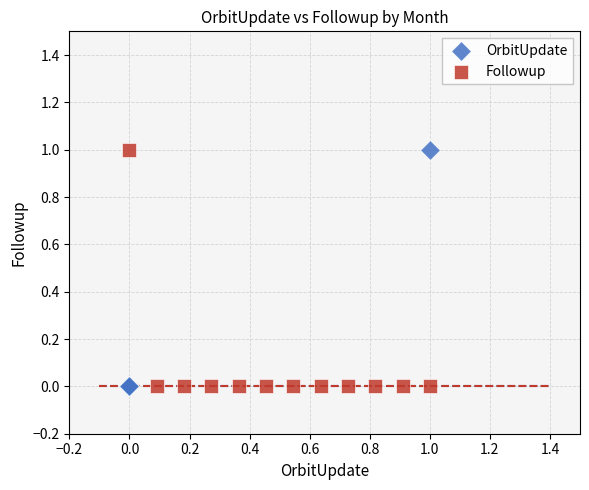

What are all the series names shown in the legend?

OrbitUpdate, Followup